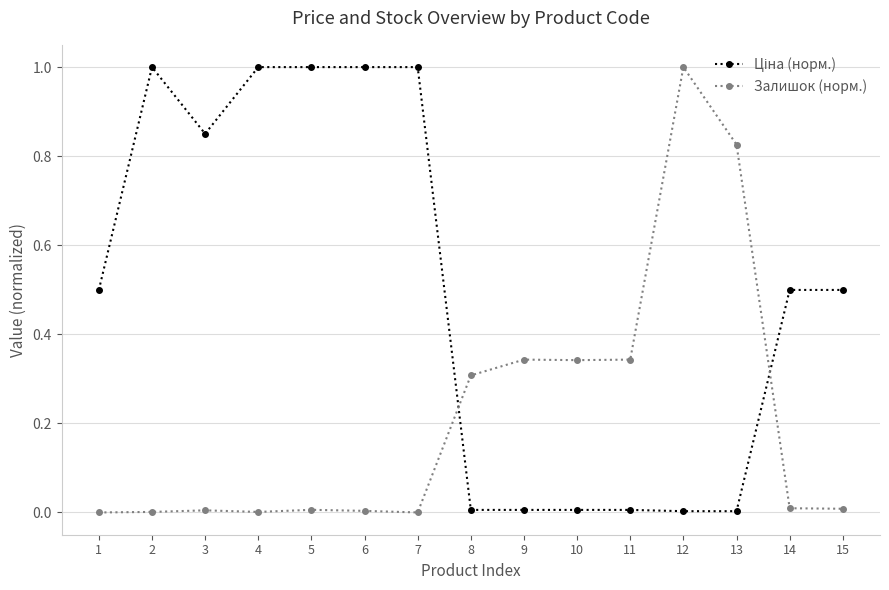

What is the sum of all Залишок (норм.) values?

3.2